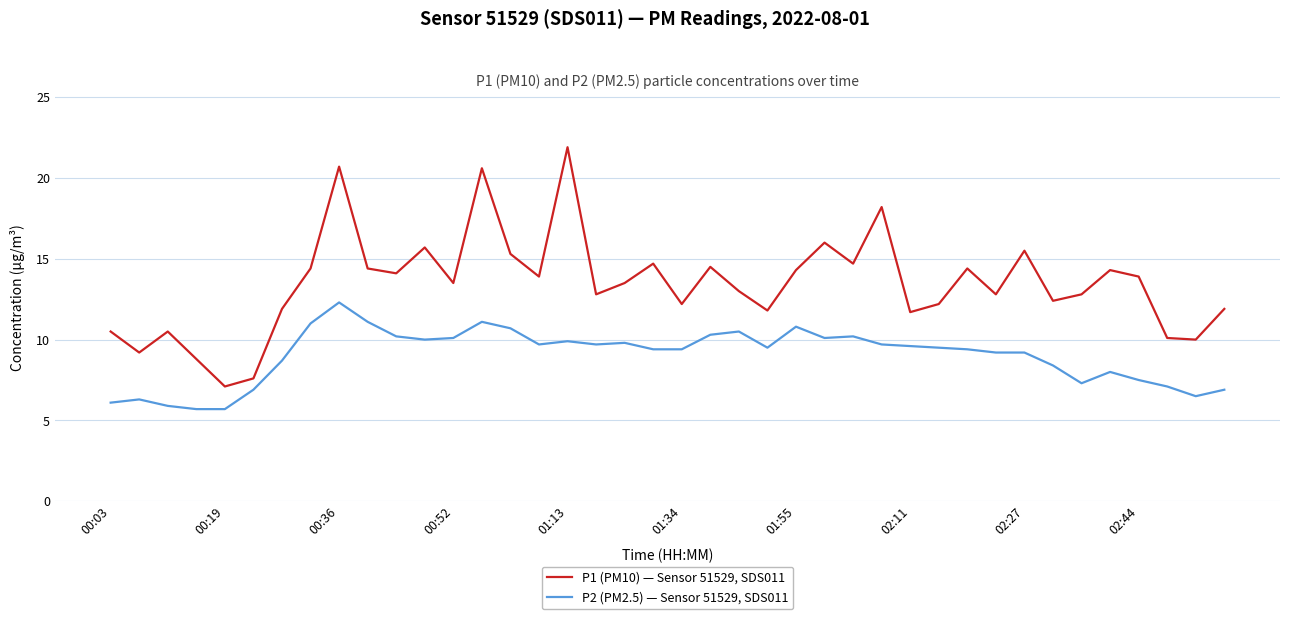

Rank the series by their maximum value, from highest to lowest.

P1 (PM10) — Sensor 51529, SDS011, P2 (PM2.5) — Sensor 51529, SDS011